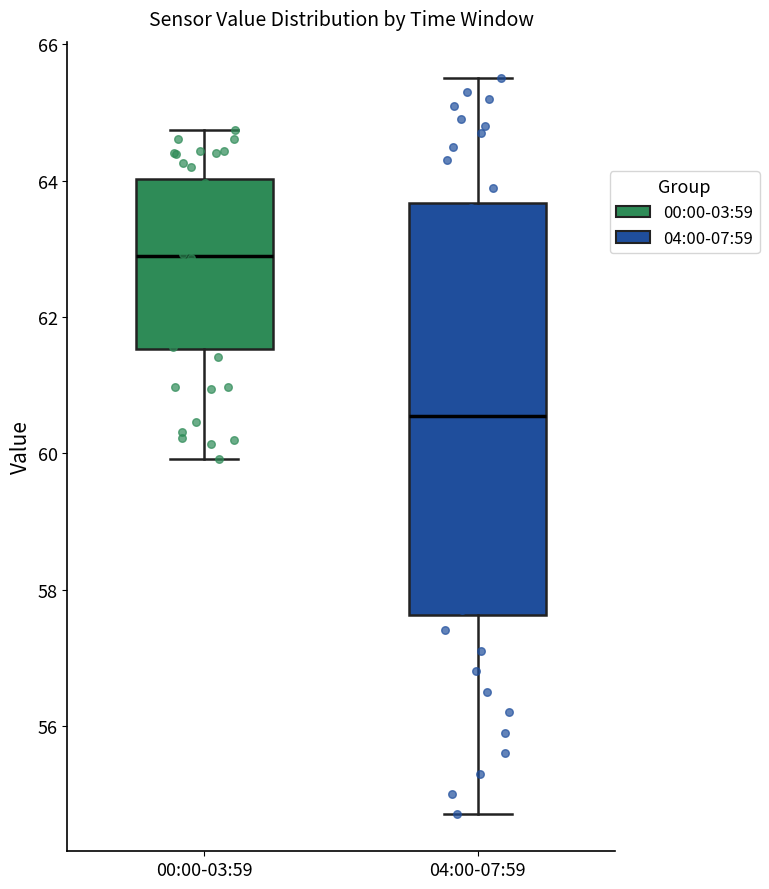

Which box is the tallest, from its lower edge to its upper edge?

04:00-07:59